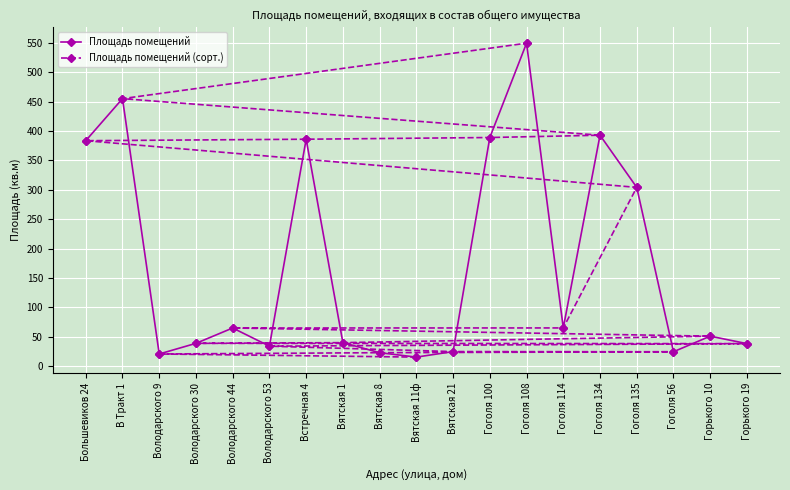

What is the value of the Площадь помещений point at the 11th from the left?

24.8